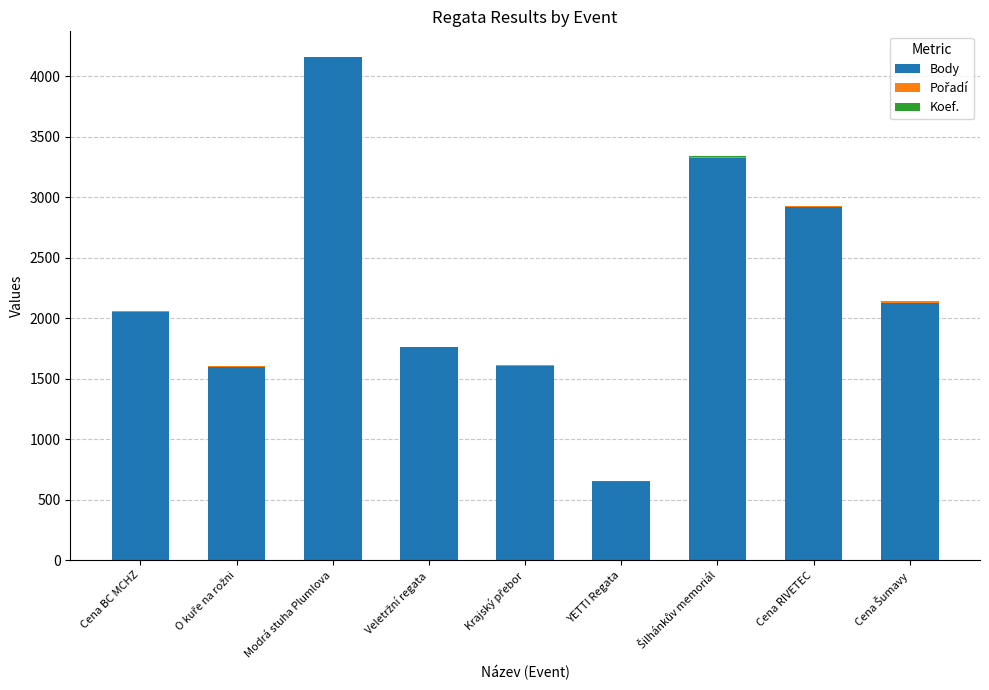

What is the maximum value for Body?

4155